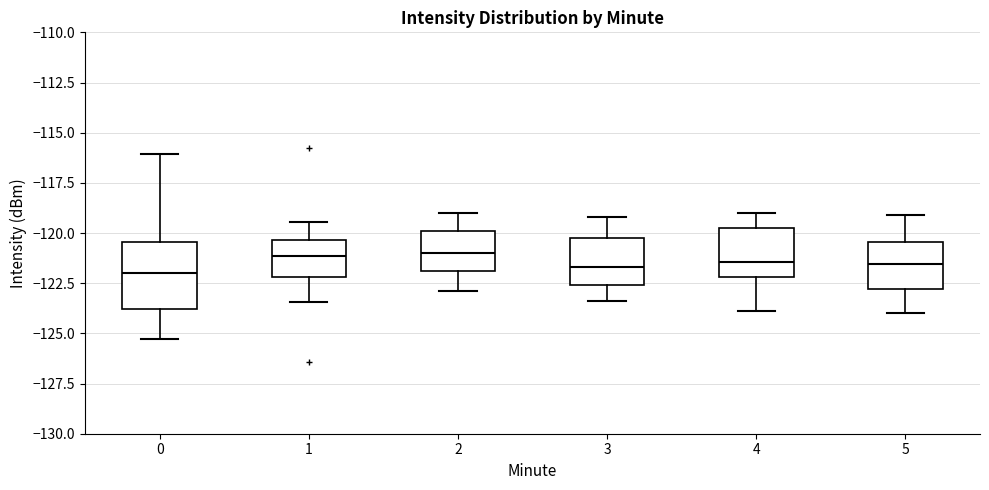

Where is the lower edge of the box at x = 0 on the y-axis? The values are not printed on the chart, so give them approximately, as read against the axis.

-124.0